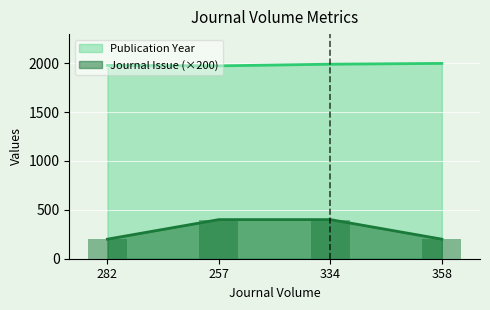

At which category is the sum across all series the highest?

334